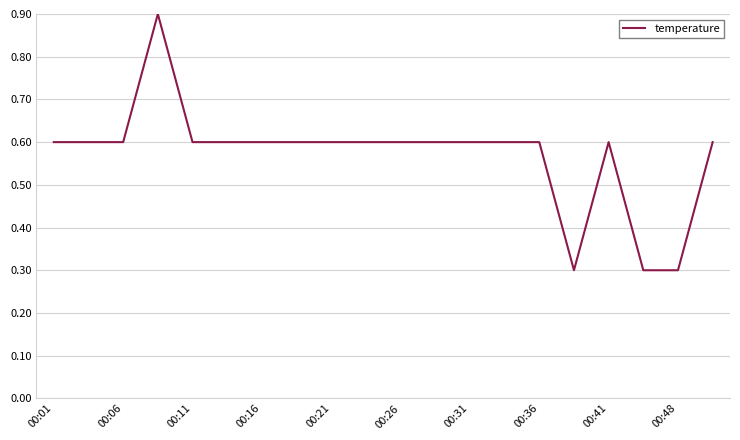

What is the smallest value displayed?

0.3